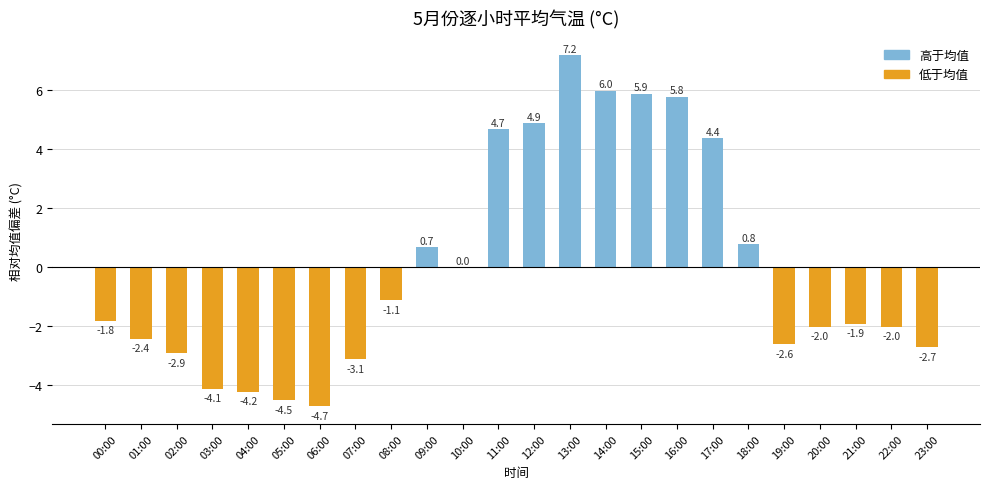

The chart shows a value of -0.9 at 02:00. True or false?

False